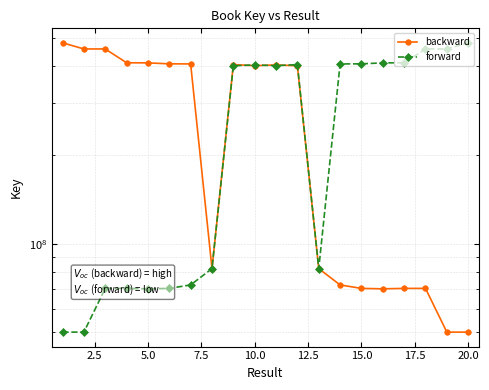

What are all the series names shown in the legend?

backward, forward